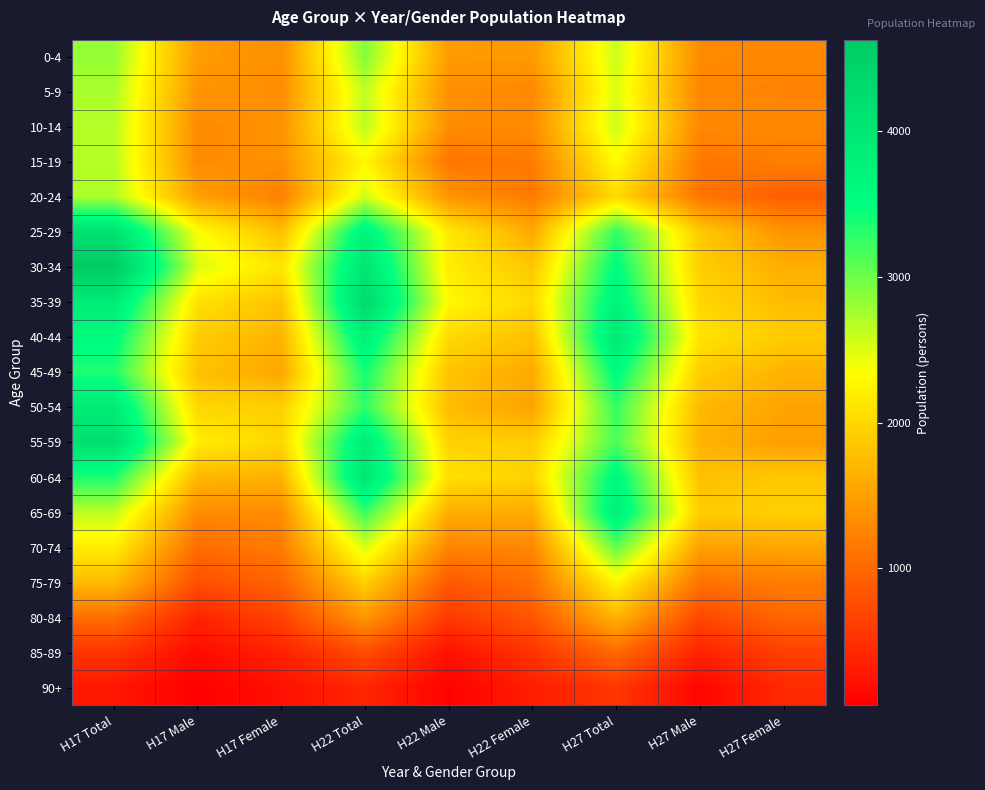

Reading left to right, list all the values displayed in this chart.

0-4: H17 Total=2814	H17 Male=1467	H17 Female=1347	H22 Total=2896	H22 Male=1457	H22 Female=1439	H27 Total=2581	H27 Male=1305	H27 Female=1276
5-9: H17 Total=2724	H17 Male=1390	H17 Female=1334	H22 Total=2630	H22 Male=1351	H22 Female=1279	H27 Total=2511	H27 Male=1265	H27 Female=1246
10-14: H17 Total=2675	H17 Male=1309	H17 Female=1366	H22 Total=2644	H22 Male=1325	H22 Female=1319	H27 Total=2580	H27 Male=1286	H27 Female=1294
15-19: H17 Total=2678	H17 Male=1311	H17 Female=1367	H22 Total=2285	H22 Male=1120	H22 Female=1165	H27 Total=2324	H27 Male=1131	H27 Female=1193
20-24: H17 Total=2709	H17 Male=1506	H17 Female=1203	H22 Total=2555	H22 Male=1399	H22 Female=1156	H27 Total=2019	H27 Male=1114	H27 Female=905
25-29: H17 Total=4120	H17 Male=2349	H17 Female=1771	H22 Total=3740	H22 Male=2146	H22 Female=1594	H27 Total=3265	H27 Male=1871	H27 Female=1394
30-34: H17 Total=4626	H17 Male=2520	H17 Female=2106	H22 Total=4032	H22 Male=2189	H22 Female=1843	H27 Total=3535	H27 Male=1907	H27 Female=1628
35-39: H17 Total=3901	H17 Male=2088	H17 Female=1813	H22 Total=4292	H22 Male=2289	H22 Female=2003	H27 Total=3733	H27 Male=1993	H27 Female=1740
40-44: H17 Total=3570	H17 Male=1899	H17 Female=1671	H22 Total=3796	H22 Male=2008	H22 Female=1788	H27 Total=3978	H27 Male=2092	H27 Female=1886
45-49: H17 Total=3349	H17 Male=1796	H17 Female=1553	H22 Total=3405	H22 Male=1813	H22 Female=1592	H27 Total=3564	H27 Male=1899	H27 Female=1665
50-54: H17 Total=3903	H17 Male=1989	H17 Female=1914	H22 Total=3268	H22 Male=1752	H22 Female=1516	H27 Total=3253	H27 Male=1721	H27 Female=1532
55-59: H17 Total=4182	H17 Male=2197	H17 Female=1985	H22 Total=3861	H22 Male=1948	H22 Female=1913	H27 Total=3157	H27 Male=1677	H27 Female=1480
60-64: H17 Total=3357	H17 Male=1698	H17 Female=1659	H22 Total=4024	H22 Male=2065	H22 Female=1959	H27 Total=3620	H27 Male=1774	H27 Female=1846
65-69: H17 Total=2642	H17 Male=1318	H17 Female=1324	H22 Total=3236	H22 Male=1621	H22 Female=1615	H27 Total=3819	H27 Male=1896	H27 Female=1923
70-74: H17 Total=2200	H17 Male=1030	H17 Female=1170	H22 Total=2519	H22 Male=1248	H22 Female=1271	H27 Total=3046	H27 Male=1502	H27 Female=1544
75-79: H17 Total=1738	H17 Male=781	H17 Female=957	H22 Total=1927	H22 Male=856	H22 Female=1071	H27 Total=2272	H27 Male=1088	H27 Female=1184
80-84: H17 Total=1055	H17 Male=378	H17 Female=677	H22 Total=1415	H22 Male=580	H22 Female=835	H27 Total=1676	H27 Male=699	H27 Female=977
85-89: H17 Total=538	H17 Male=172	H17 Female=366	H22 Total=751	H22 Male=217	H22 Female=534	H27 Total=1014	H27 Male=373	H27 Female=641
90+: H17 Total=280	H17 Male=62	H17 Female=218	H22 Total=411	H22 Male=85	H22 Female=326	H27 Total=557	H27 Male=121	H27 Female=436